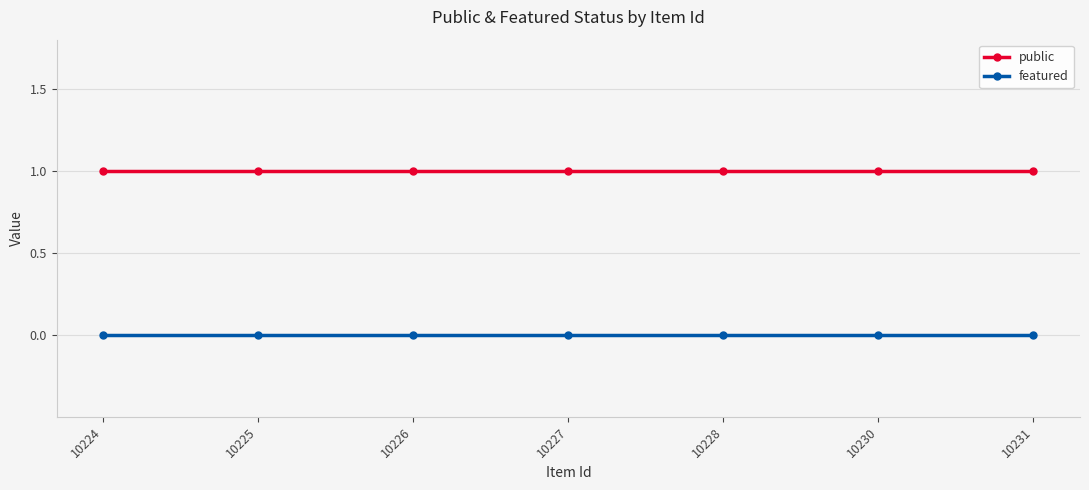

List the series in order of their overall mean, highest first.

public, featured